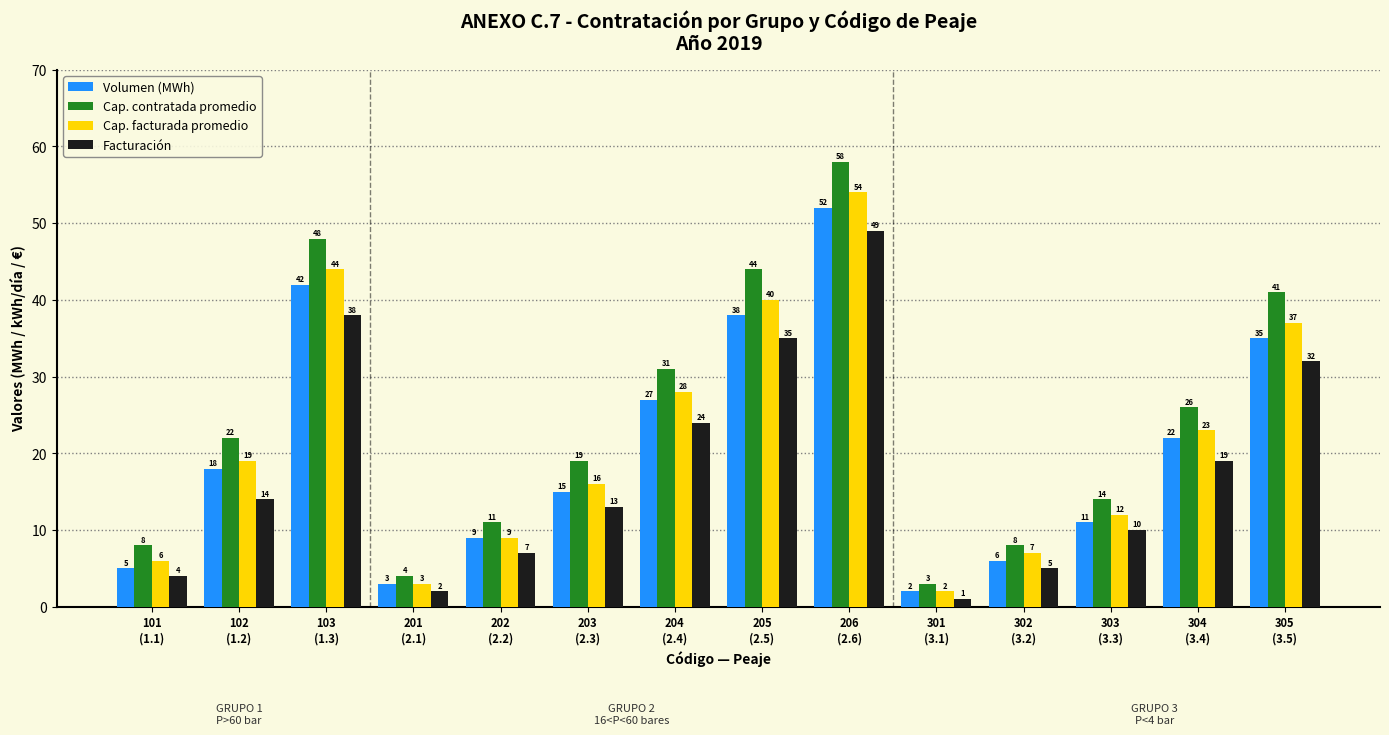

Which series has the largest range (max minus min)?

Cap. contratada promedio